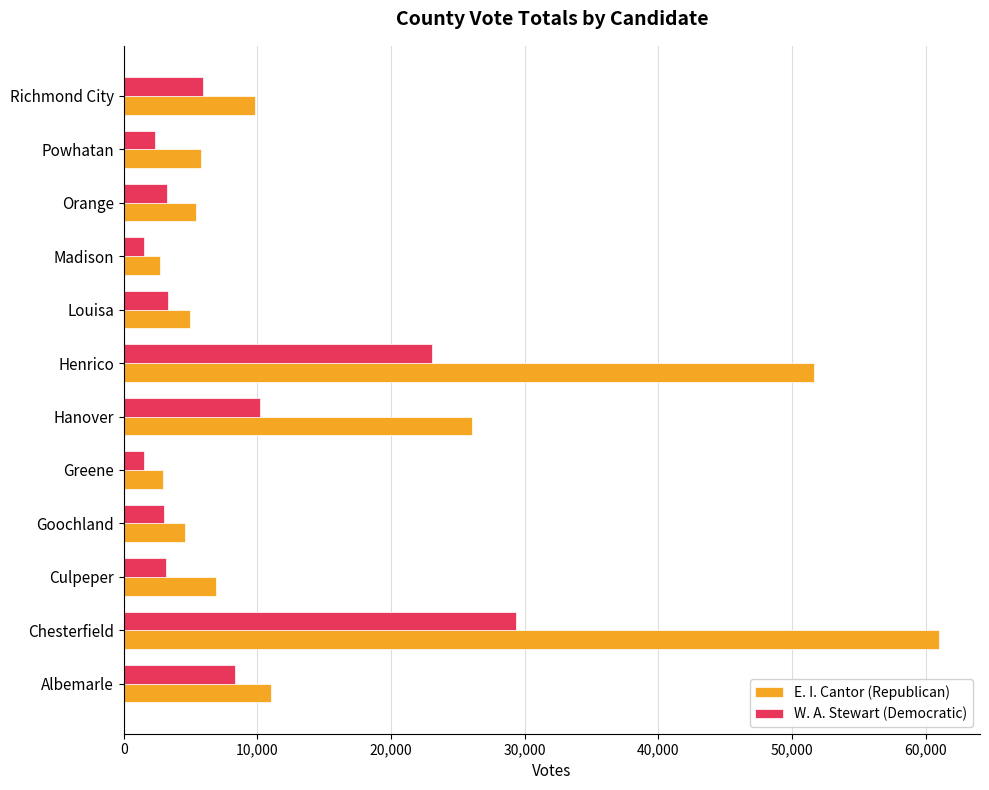

Where is W. A. Stewart (Democratic) nearest to the value 15411?

Hanover